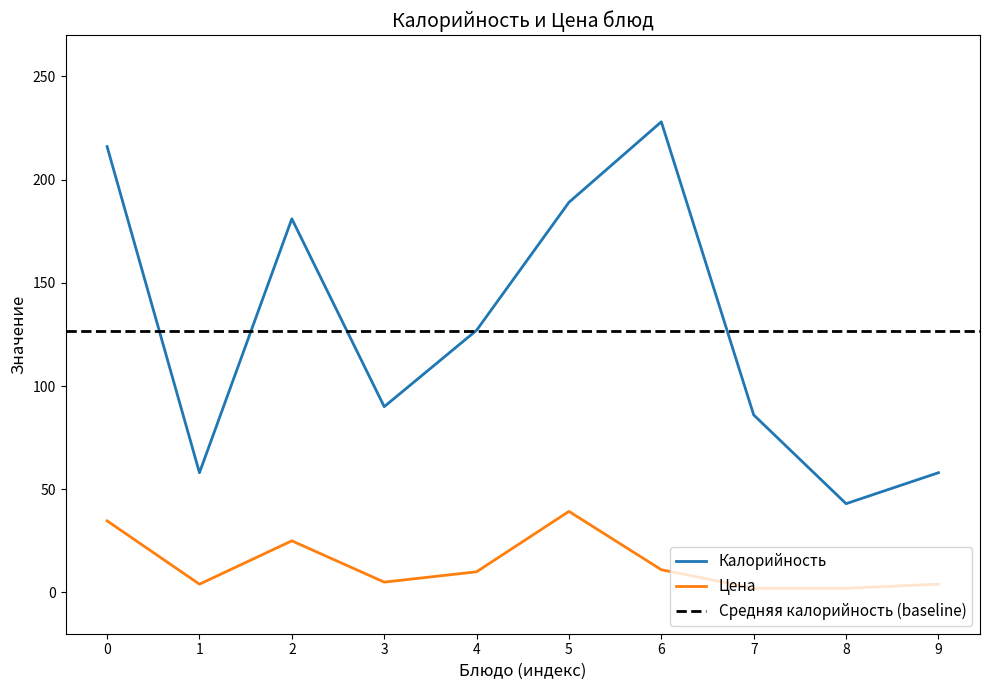

Where is the first local maximum for Калорийность?

2